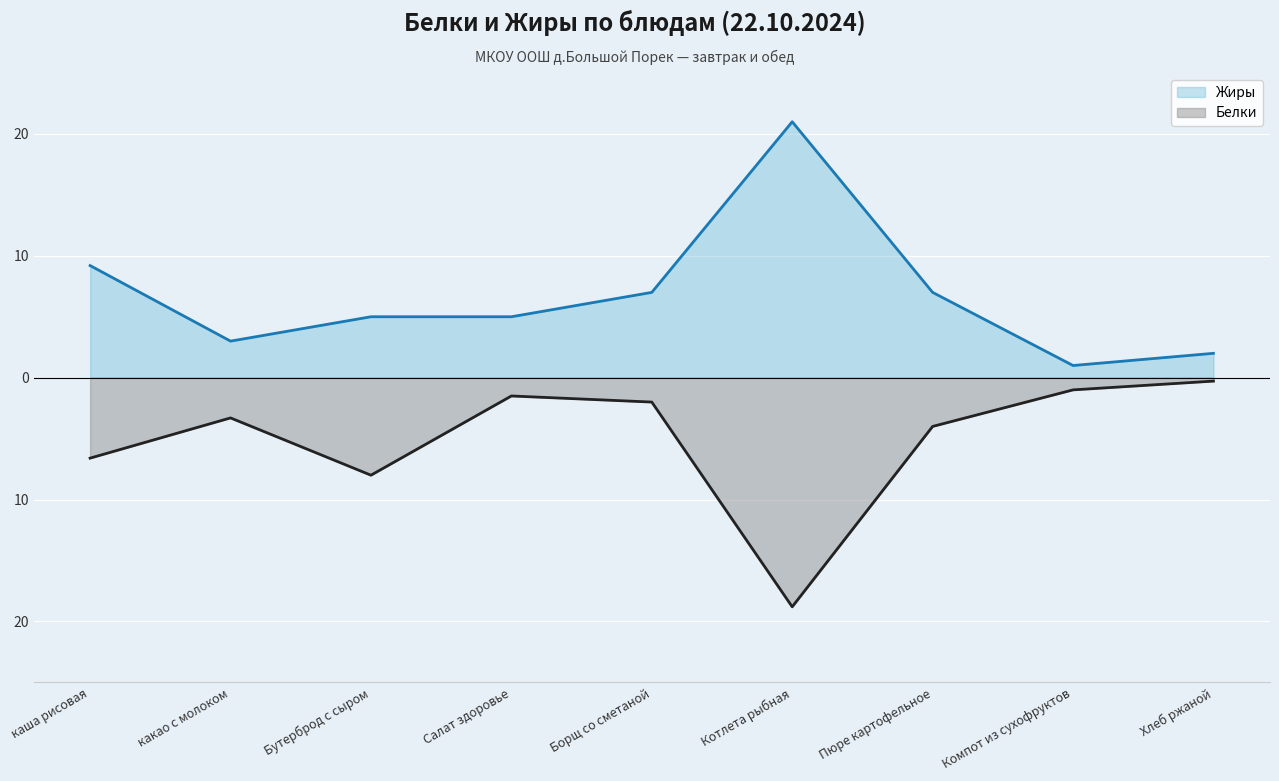

At which category does Жиры reach its first local peak?

Котлета рыбная